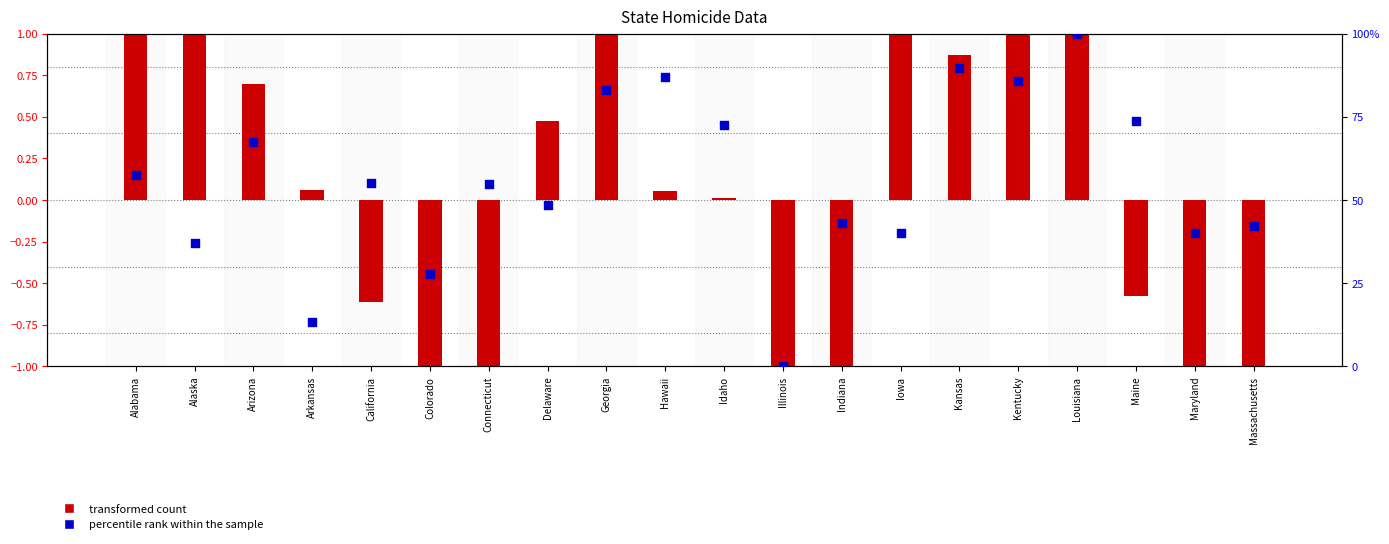

Which series has the largest total across all categories?

percentile rank within the sample